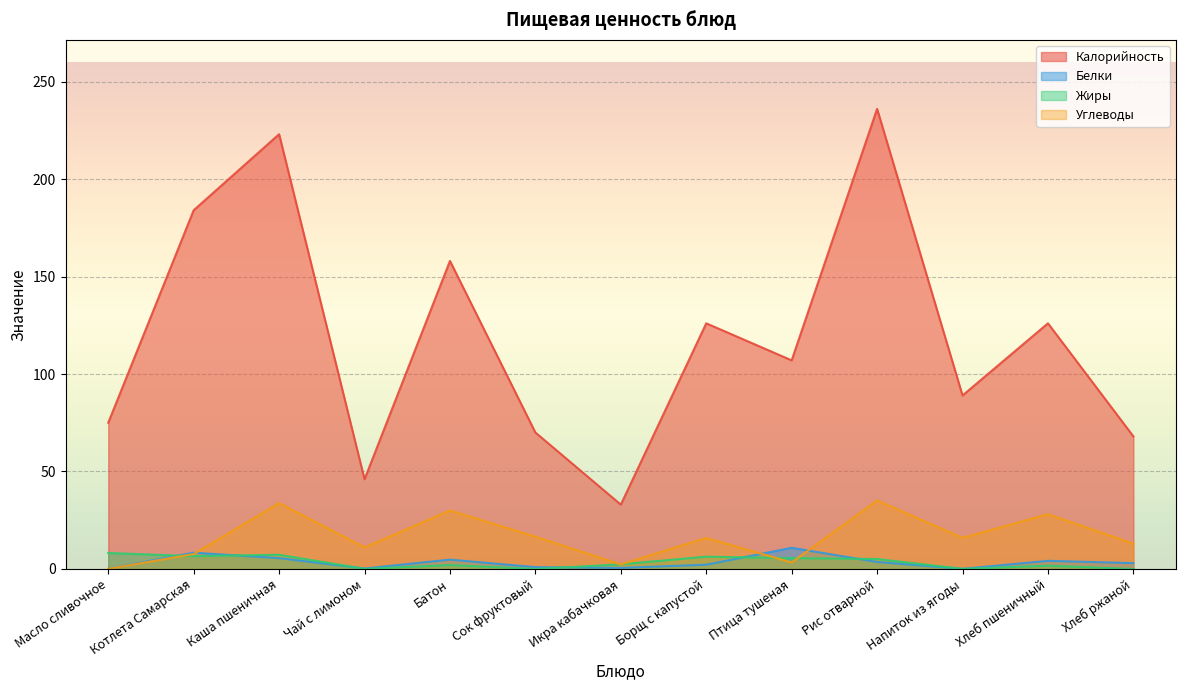

What is the difference between the highest and lowest values at Хлеб пшеничный?

124.3